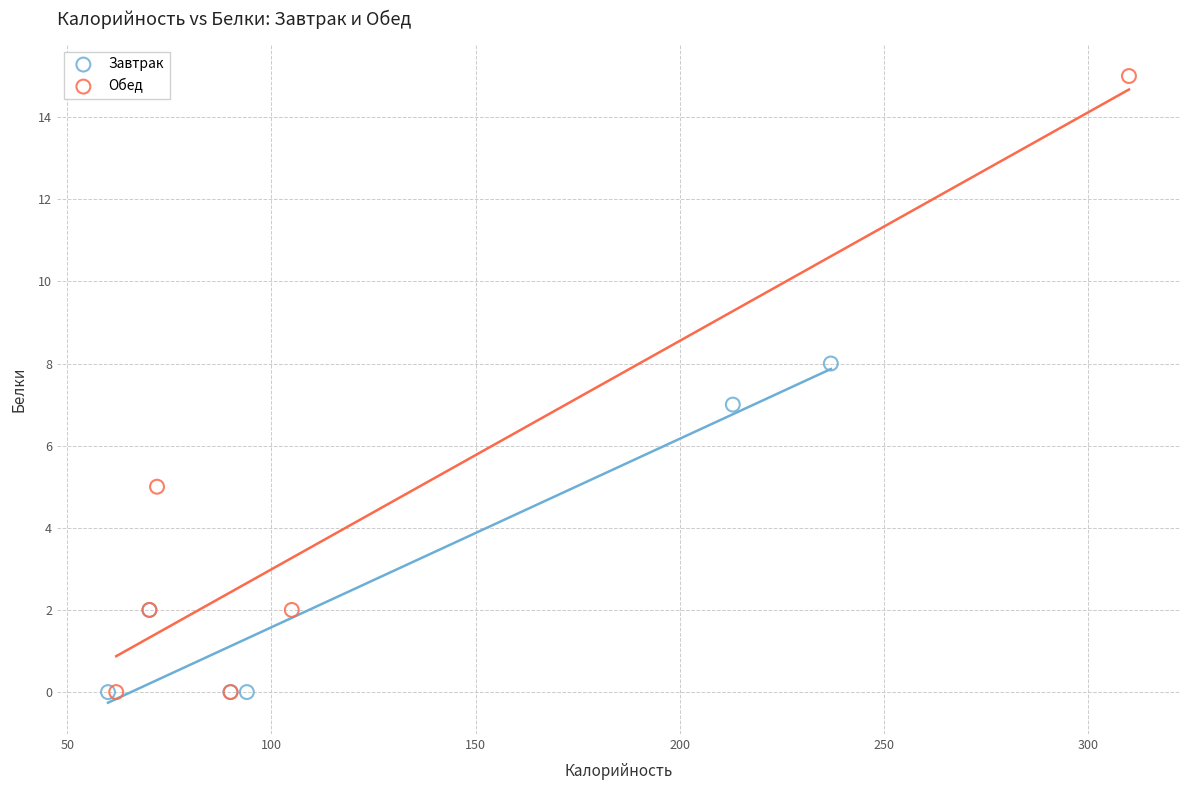

What are all the series names shown in the legend?

Завтрак, Обед